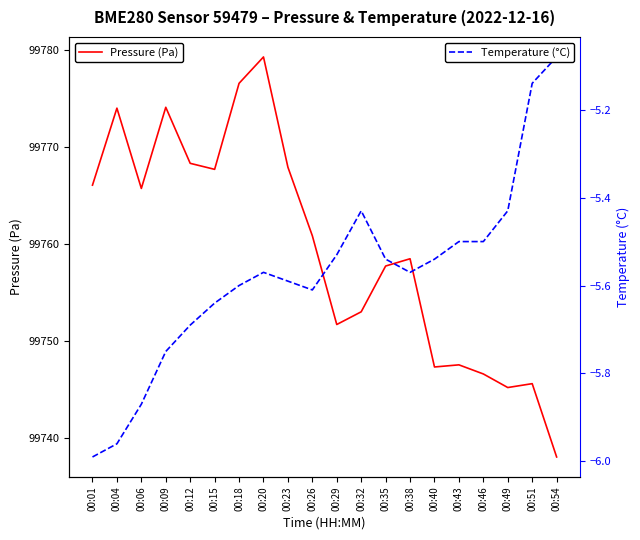

Reading left to right, extract all data points from this chart.

Pressure (Pa): 99766.0	99774.0	99765.7	99774.1	99768.3	99767.7	99776.5	99779.2	99767.9	99760.8	99751.7	99753.0	99757.7	99758.4	99747.3	99747.5	99746.6	99745.2	99745.6	99738.0
Temperature (°C): -6.0	-6.0	-5.9	-5.8	-5.7	-5.6	-5.6	-5.6	-5.6	-5.6	-5.5	-5.4	-5.5	-5.6	-5.5	-5.5	-5.5	-5.4	-5.1	-5.1